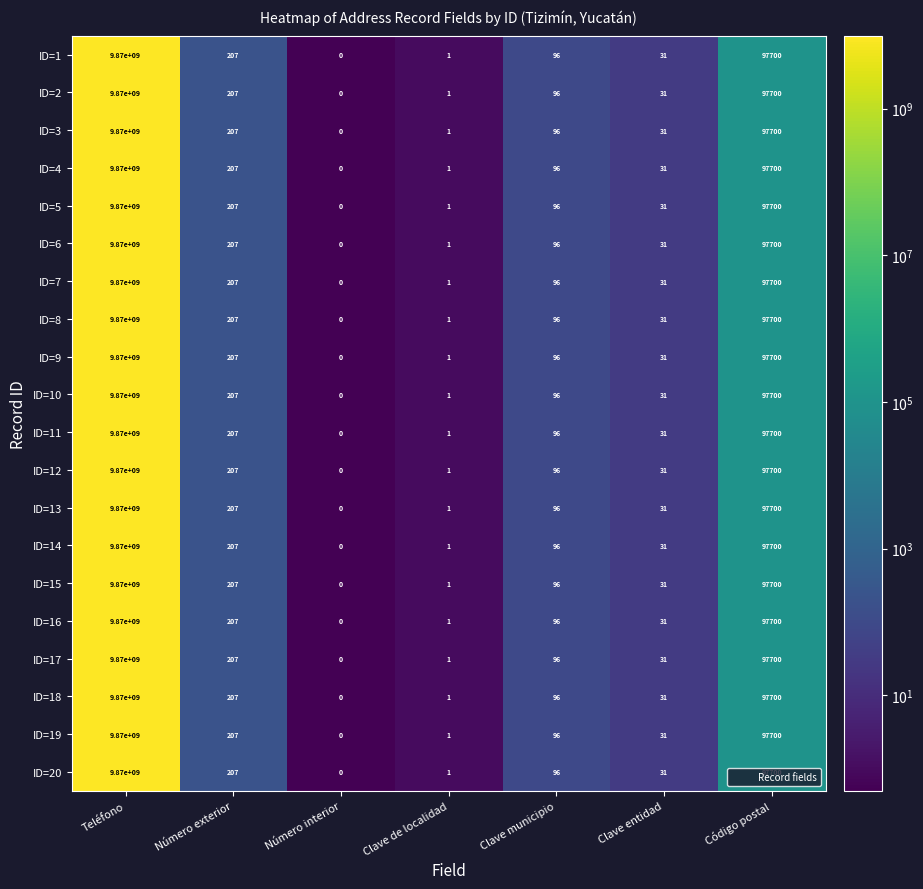

Rank the categories by ID=11 value from highest to lowest.

Teléfono, Código postal, Número exterior, Clave municipio, Clave entidad, Clave de localidad, Número interior